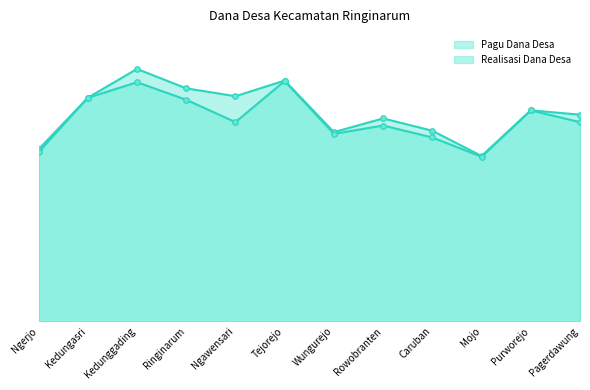

What is the label of the 8th point from the right?

Ngawensari